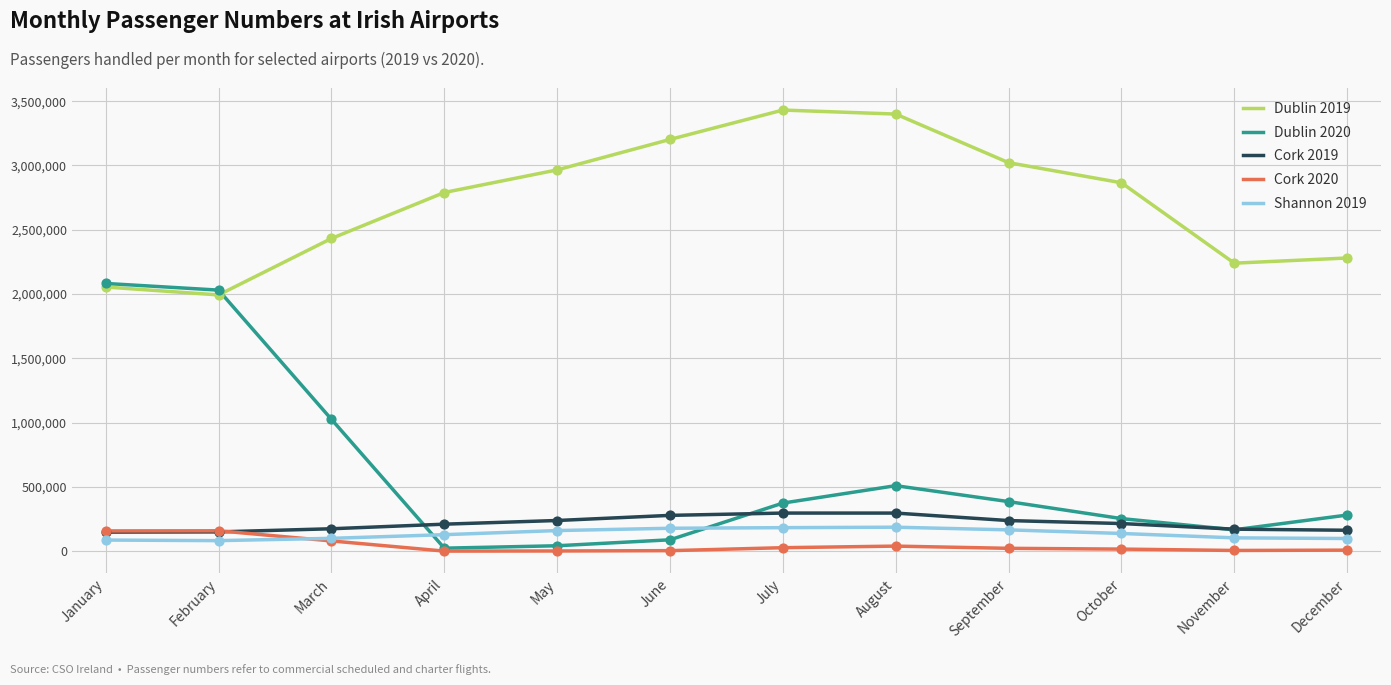

What is the total value across all series at January?

4531308